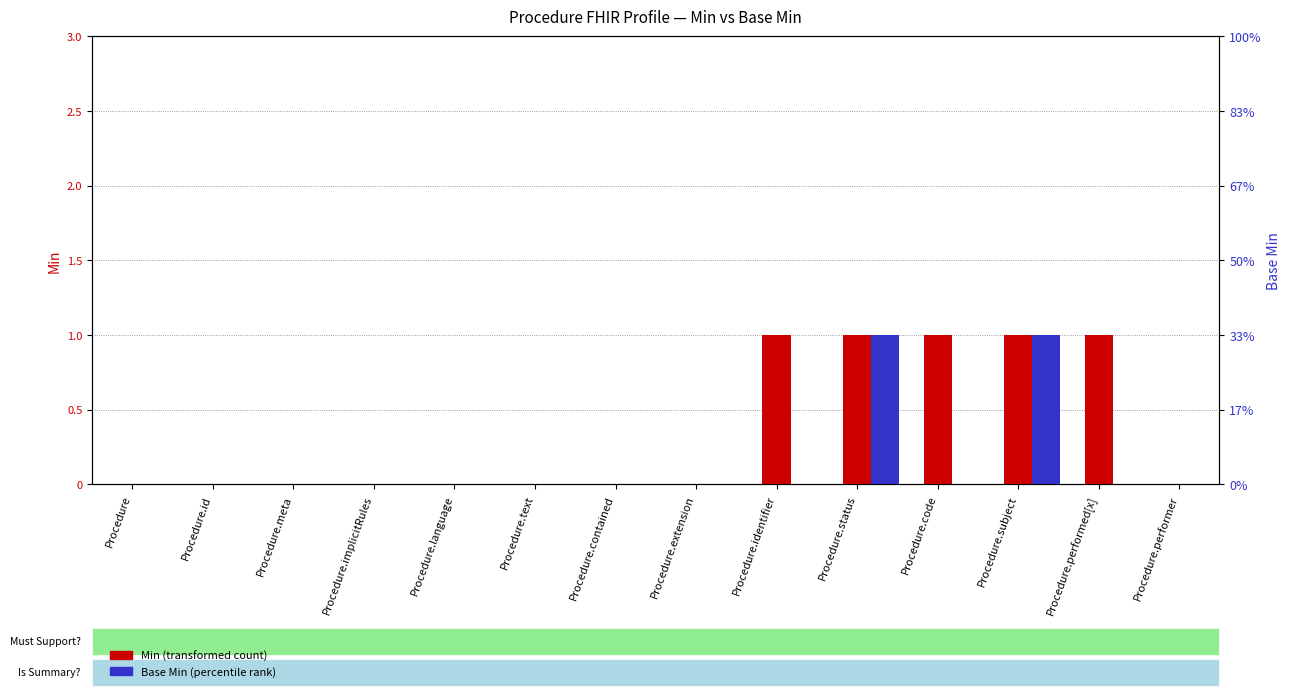

At which category does the chart reach its peak across all series?

Procedure.identifier